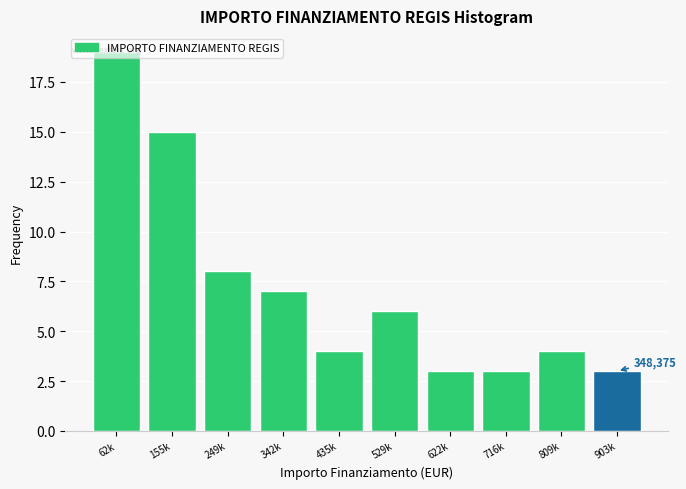

What is the greatest value displayed?

19